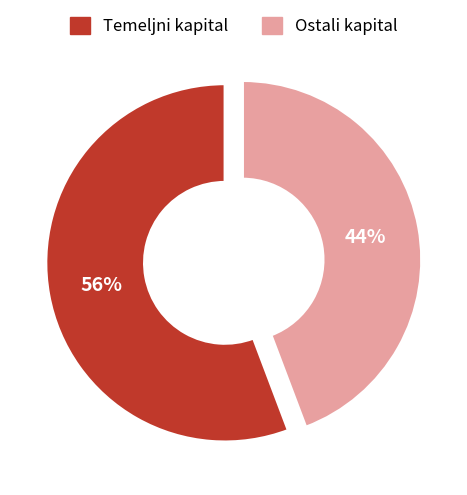

Is it true that Ostali kapital is 44% of the pie?

True